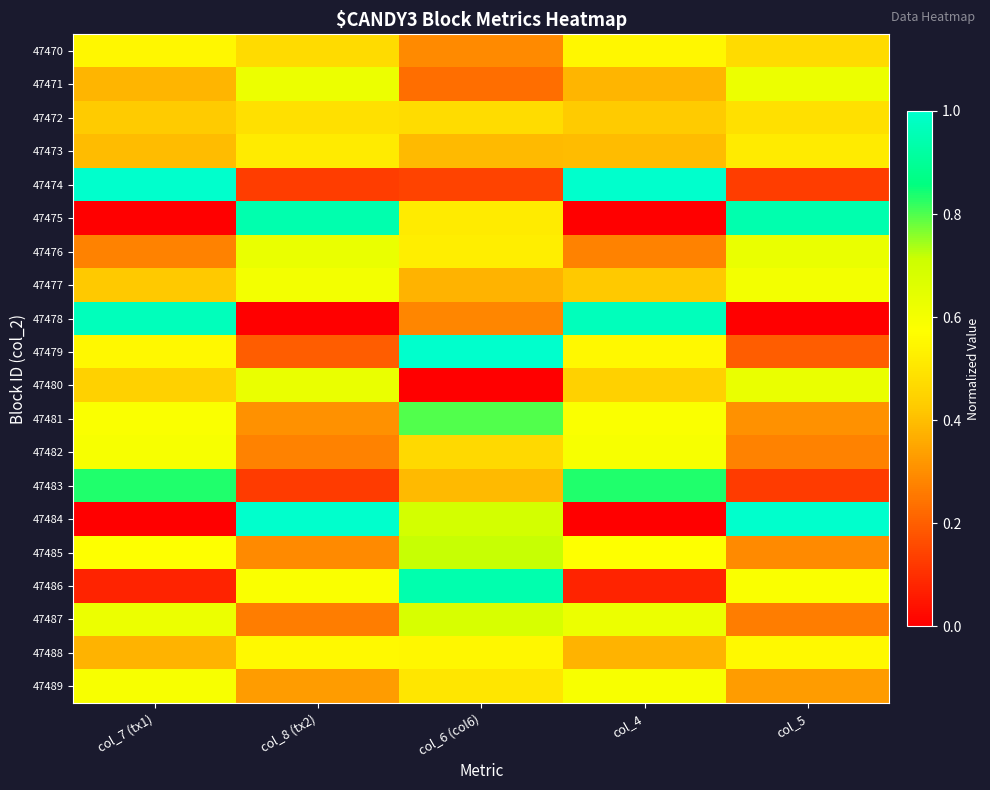

At how many categories does at least one series exceed 0?

5